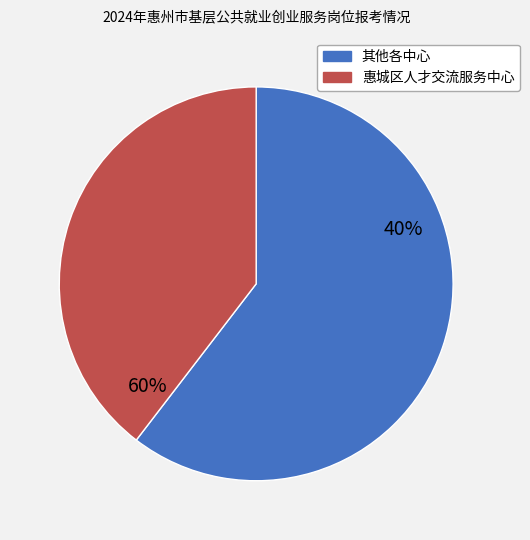

Which category has the biggest portion of the pie?

惠城区人才交流服务中心